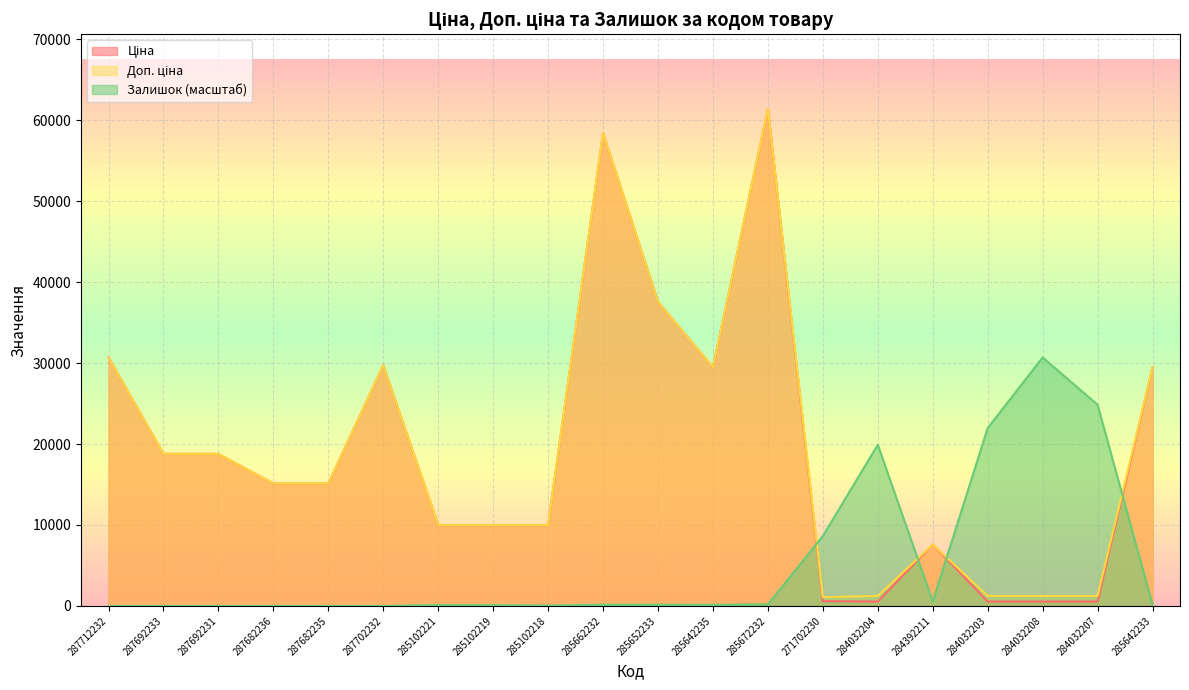

The Доп. ціна series shows 1235.4 at 284032208. True or false?

True